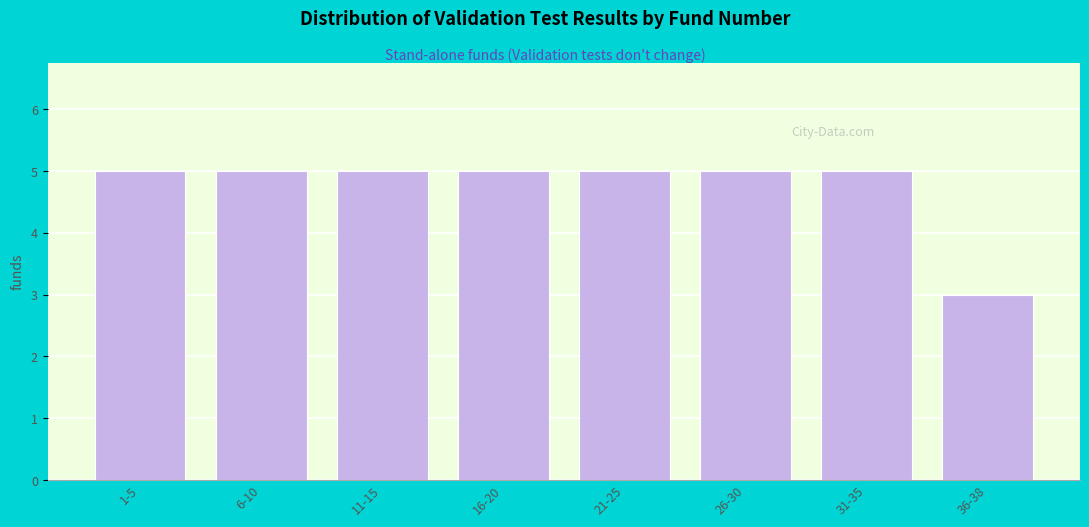

Reading left to right, extract all data points from this chart.

1-5=5	6-10=5	11-15=5	16-20=5	21-25=5	26-30=5	31-35=5	36-38=3